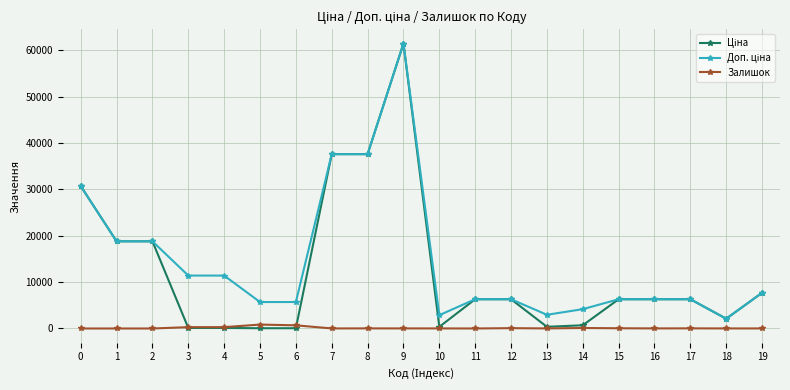

Count the number of categories in the chart.

20